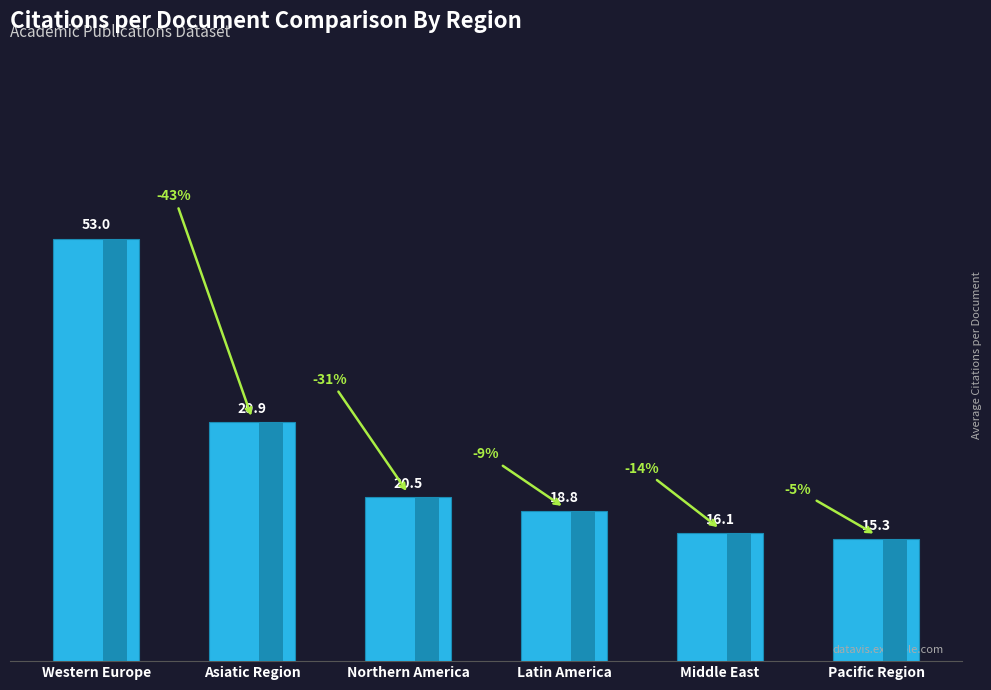

What is the value of the 1st bar from the left?

53.0